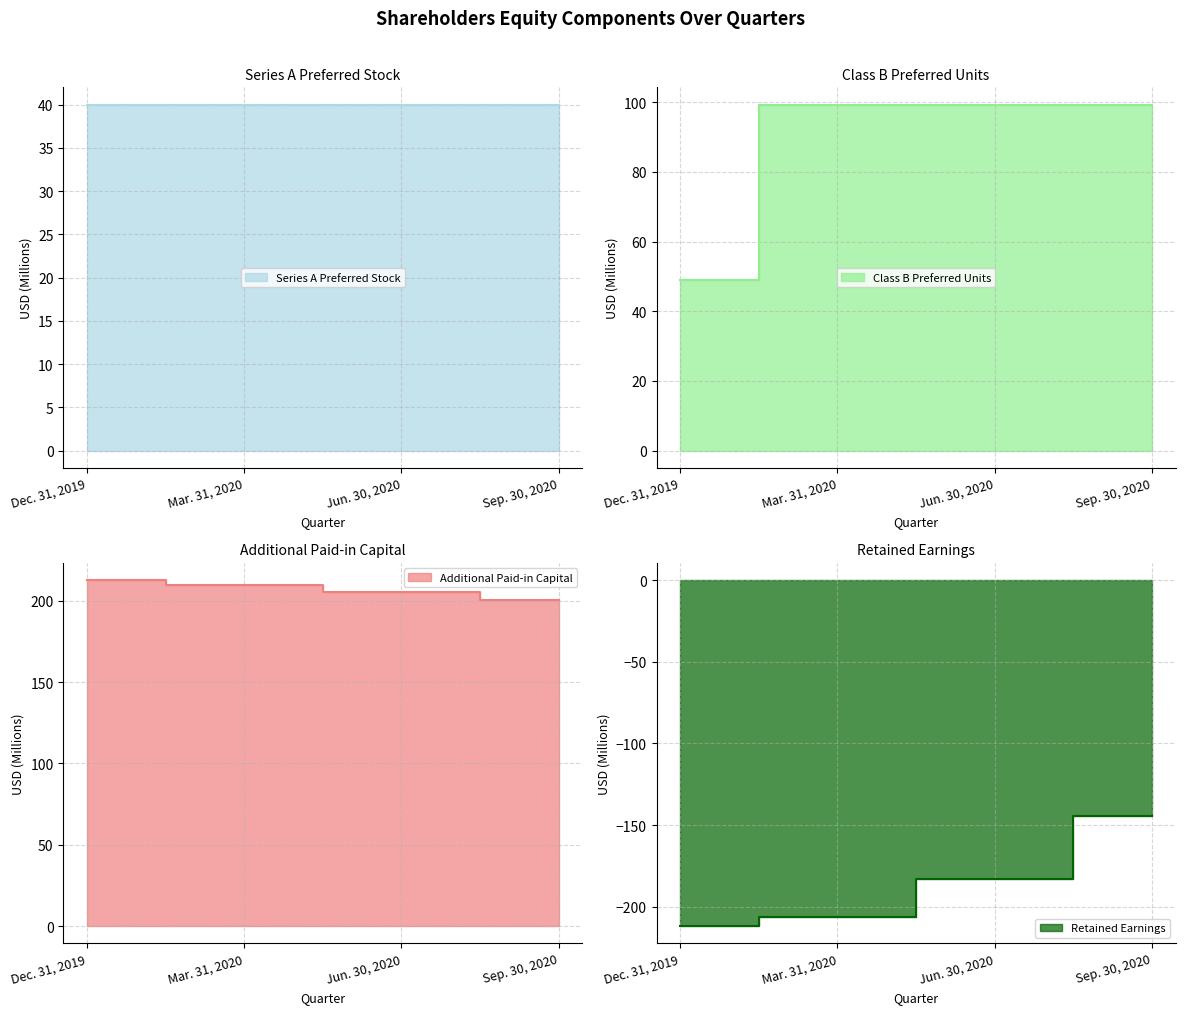

The value of Class B Preferred Units at Sep. 30, 2020 is 99.3. True or false?

True